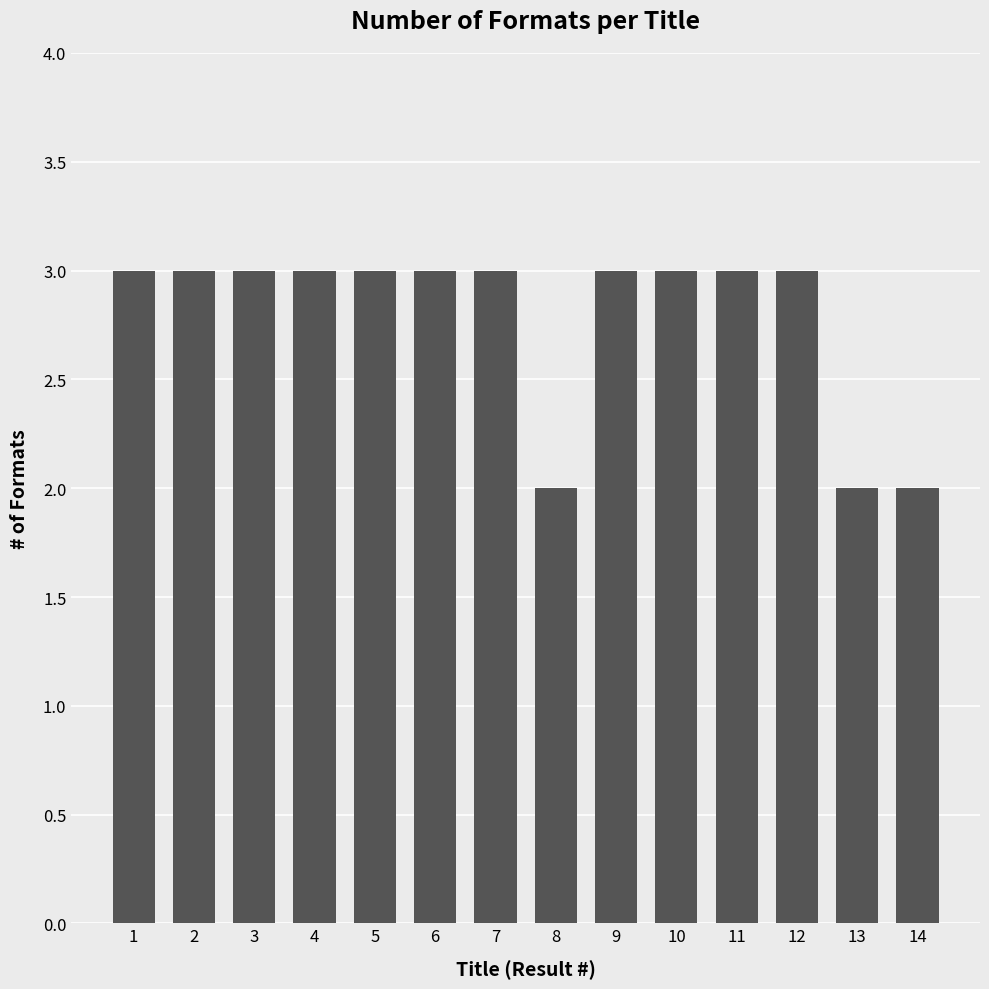

Reading left to right, what are all the values shown in this chart?

3	3	3	3	3	3	3	2	3	3	3	3	2	2